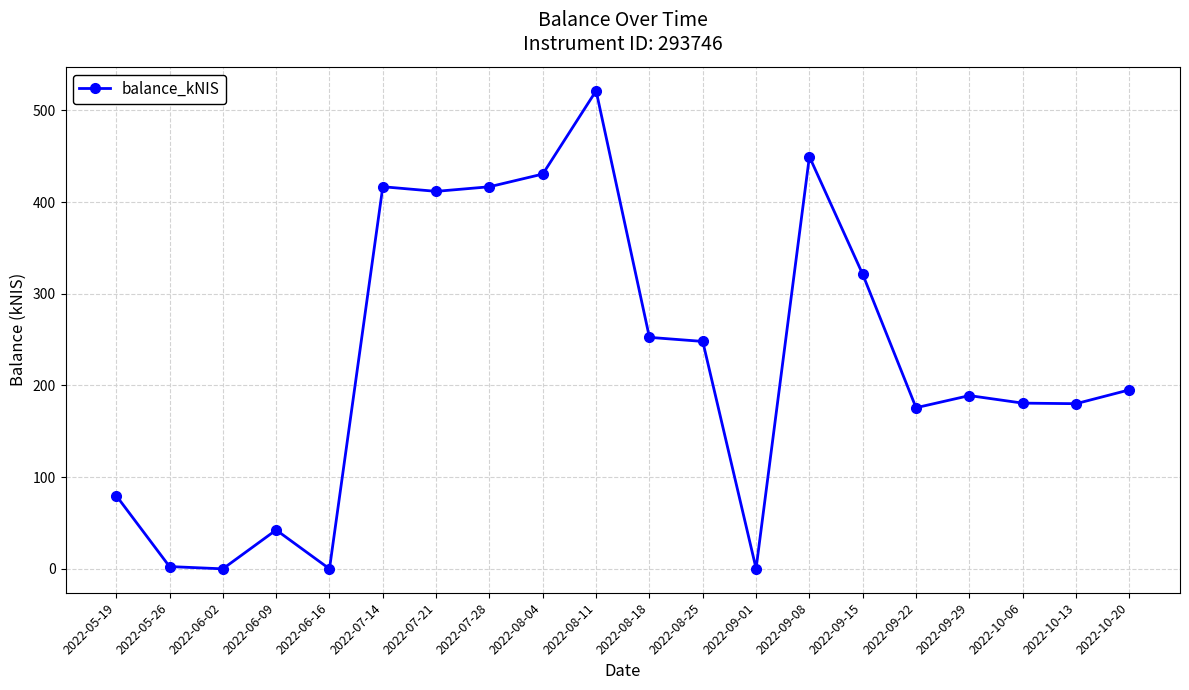

Where is the first local maximum?

2022-06-09